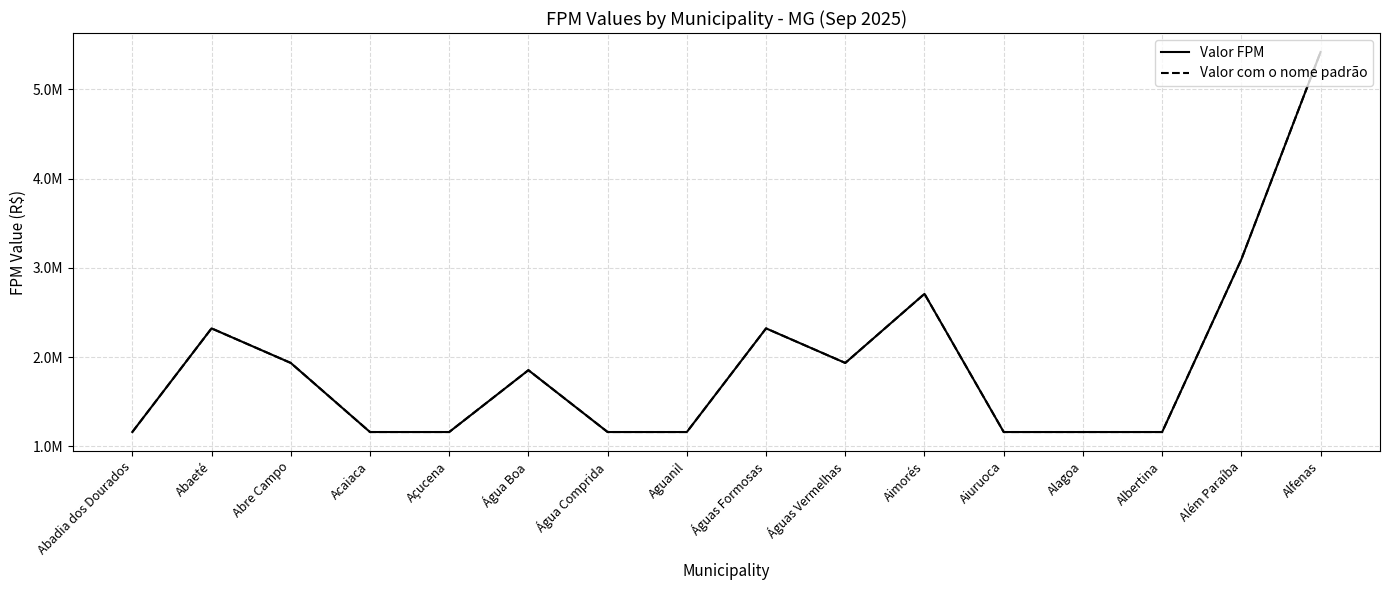

True or false: Valor com o nome padrão and Valor FPM intersect in this chart.

False